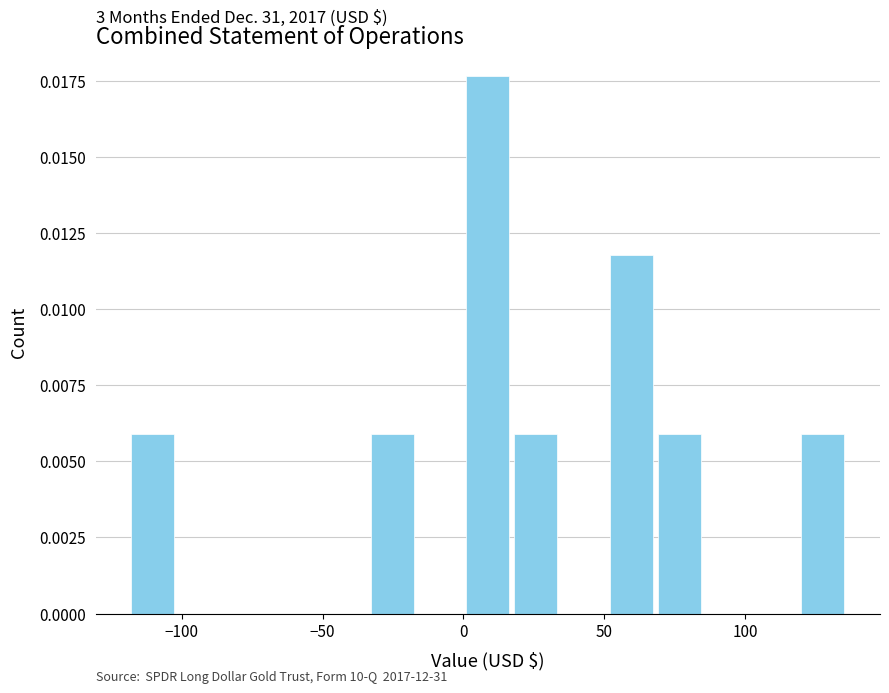

Read against the x-axis, roughly where is the centre of the tallest bar?

10